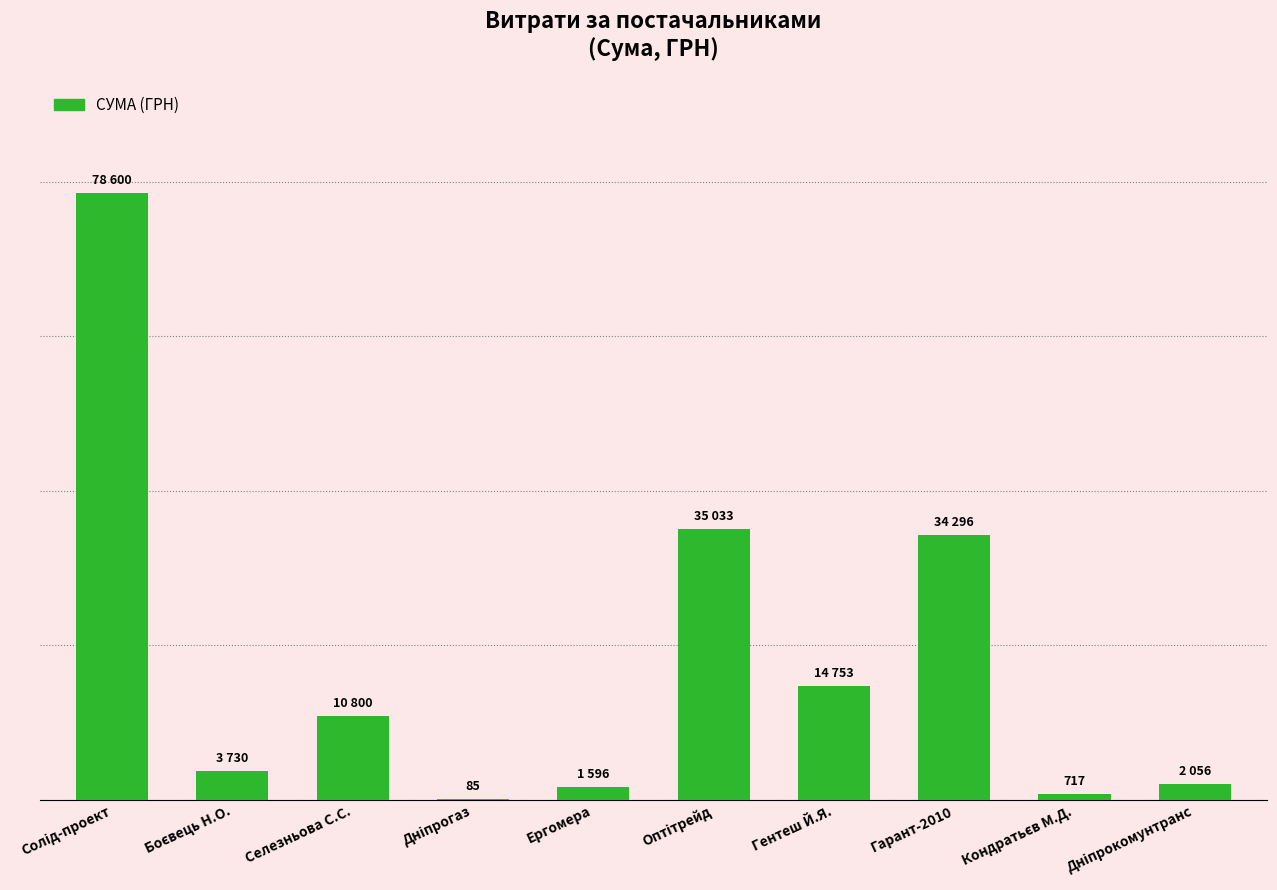

How many data points does each series have?

10